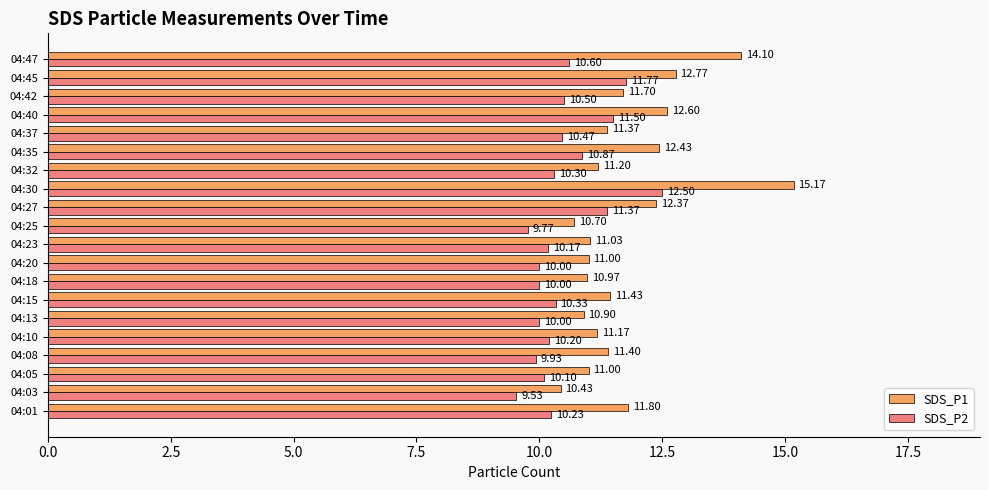

At which category is the sum across all series the highest?

04:30